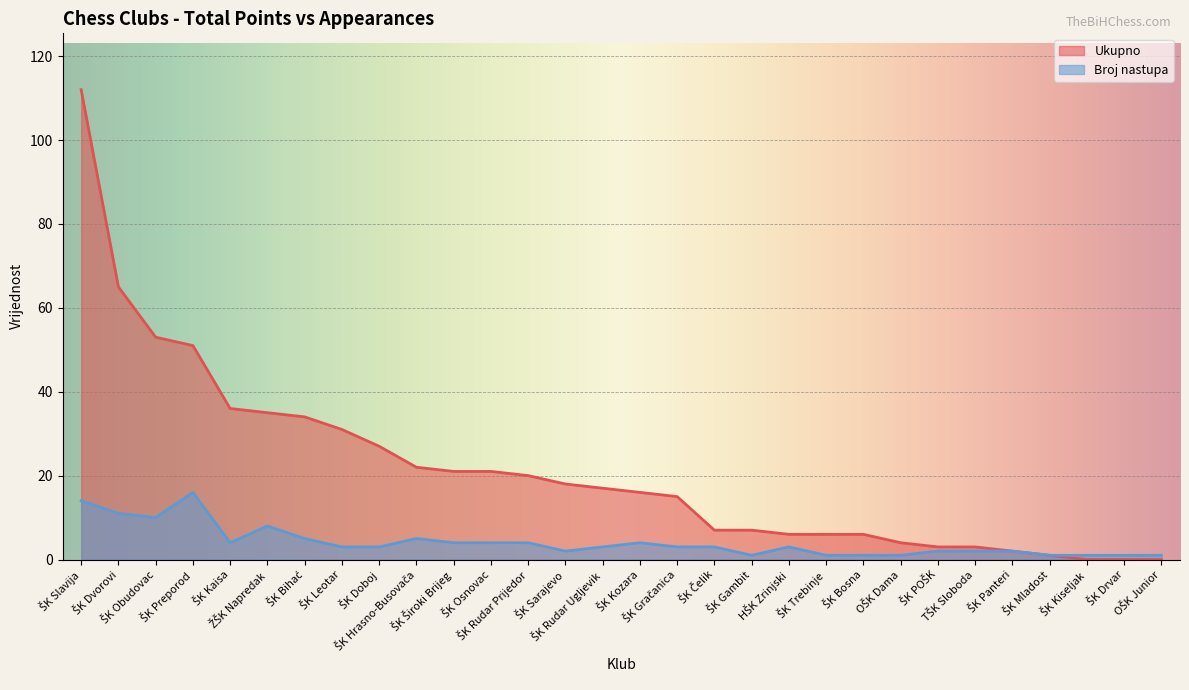

The value of Broj nastupa at ŠK Mladost is 2. True or false?

False